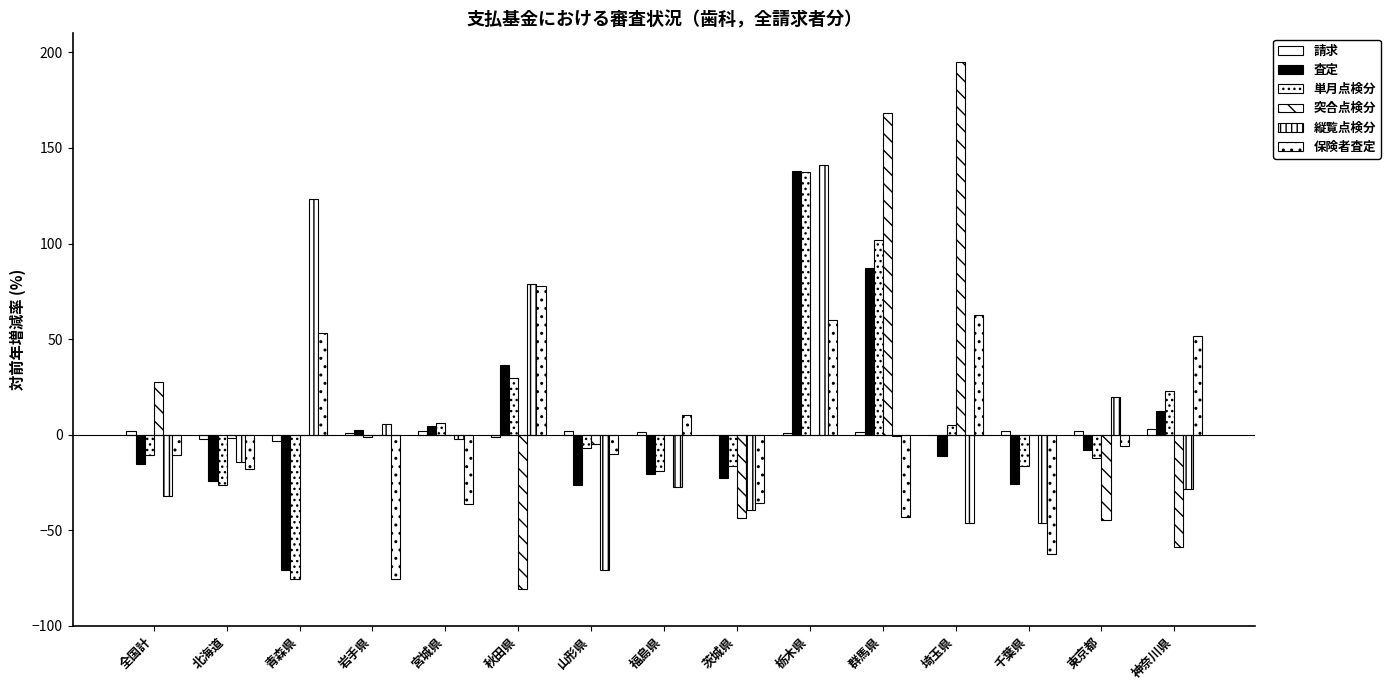

How many groups of bars are there?

15